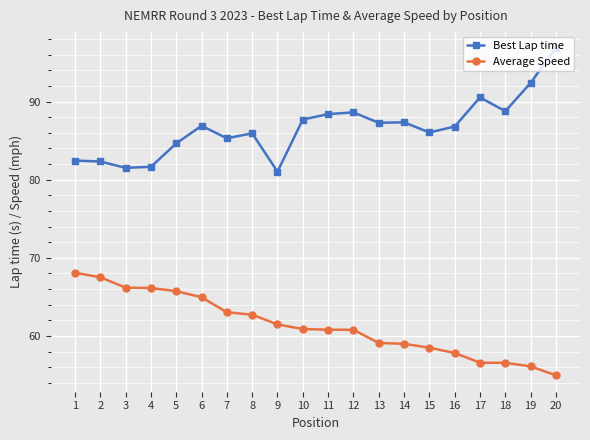

How many series are shown in this chart?

2